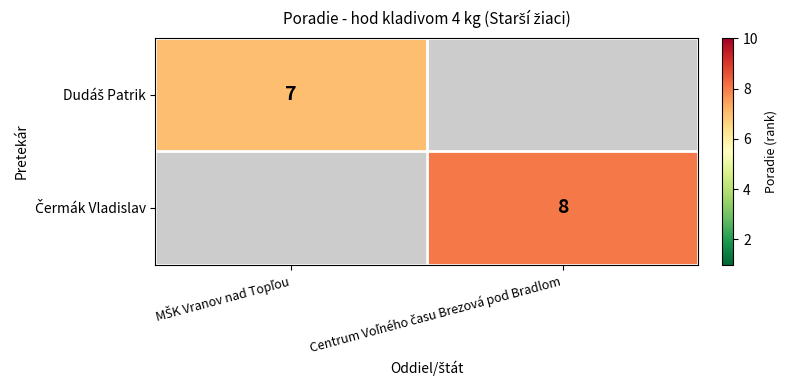

List the labels in order of Čermák Vladislav value, largest first.

Centrum Voľného času Brezová pod Bradlom, MŠK Vranov nad Topľou